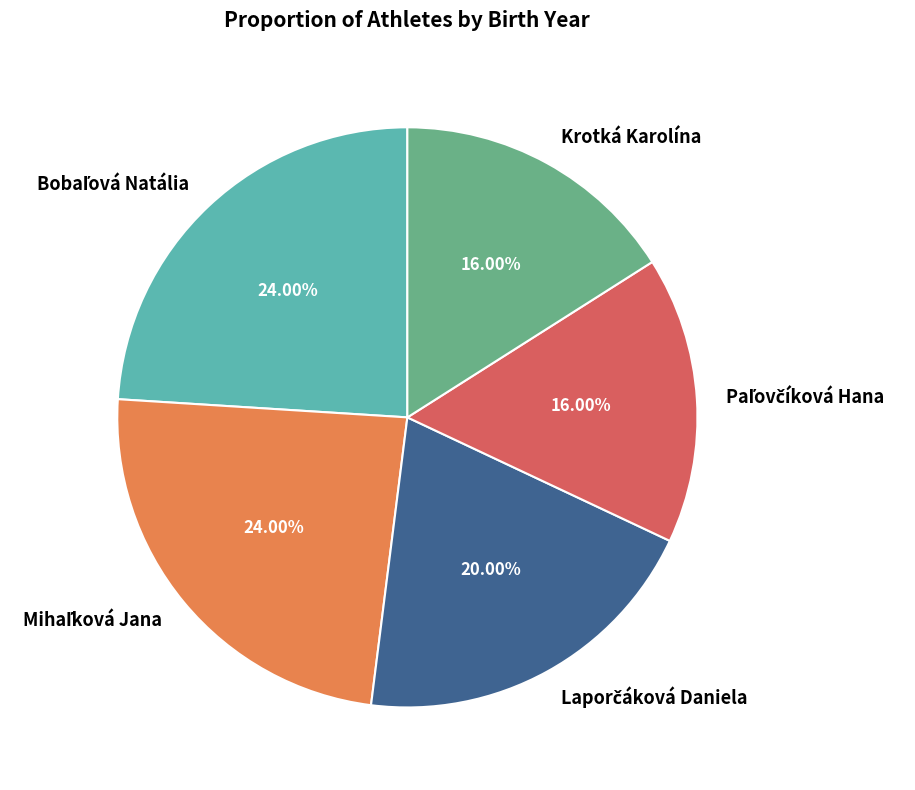

Is there any slice that represents more than half of the pie?

No